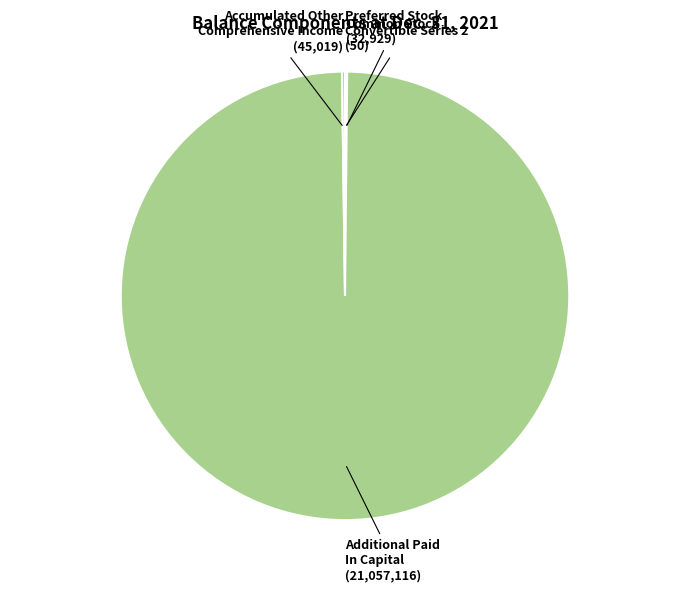

Is there any slice that represents more than half of the pie?

Yes